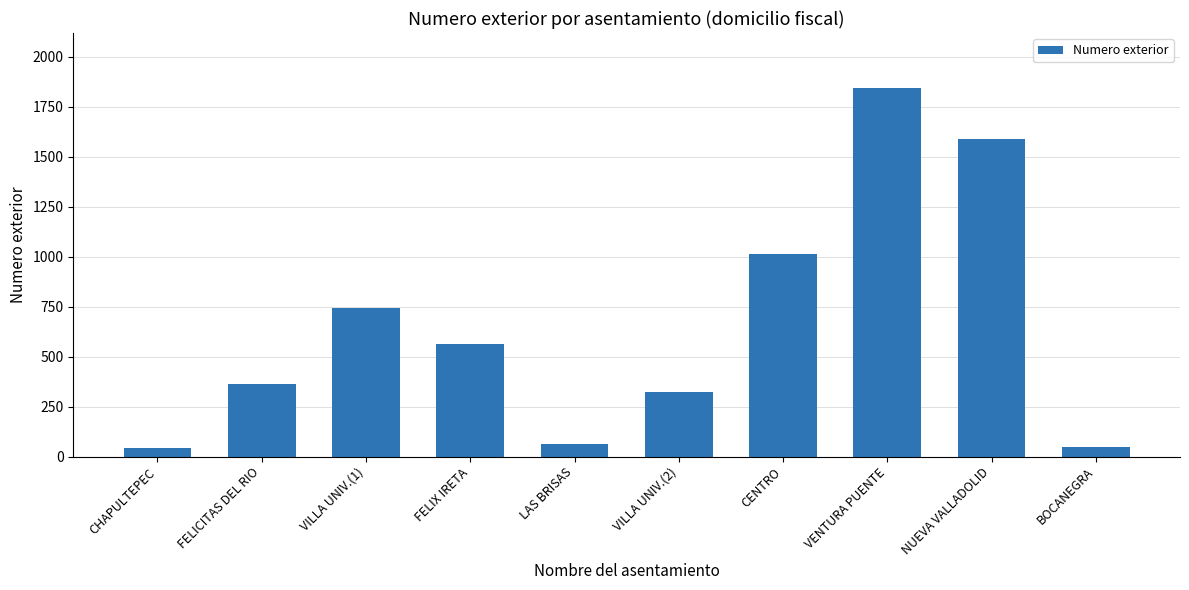

At which category does the chart reach its peak across all series?

VENTURA PUENTE